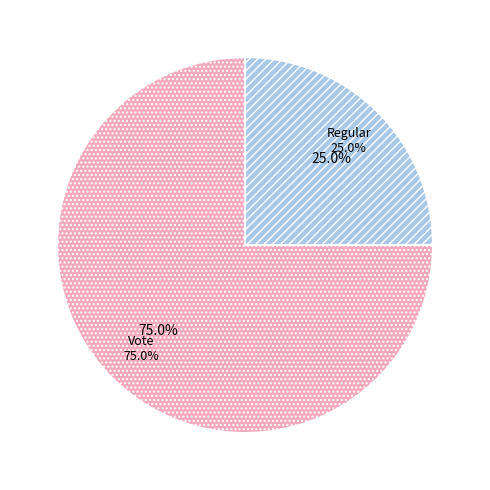

To the nearest percent, what portion does Regular represent?

25%